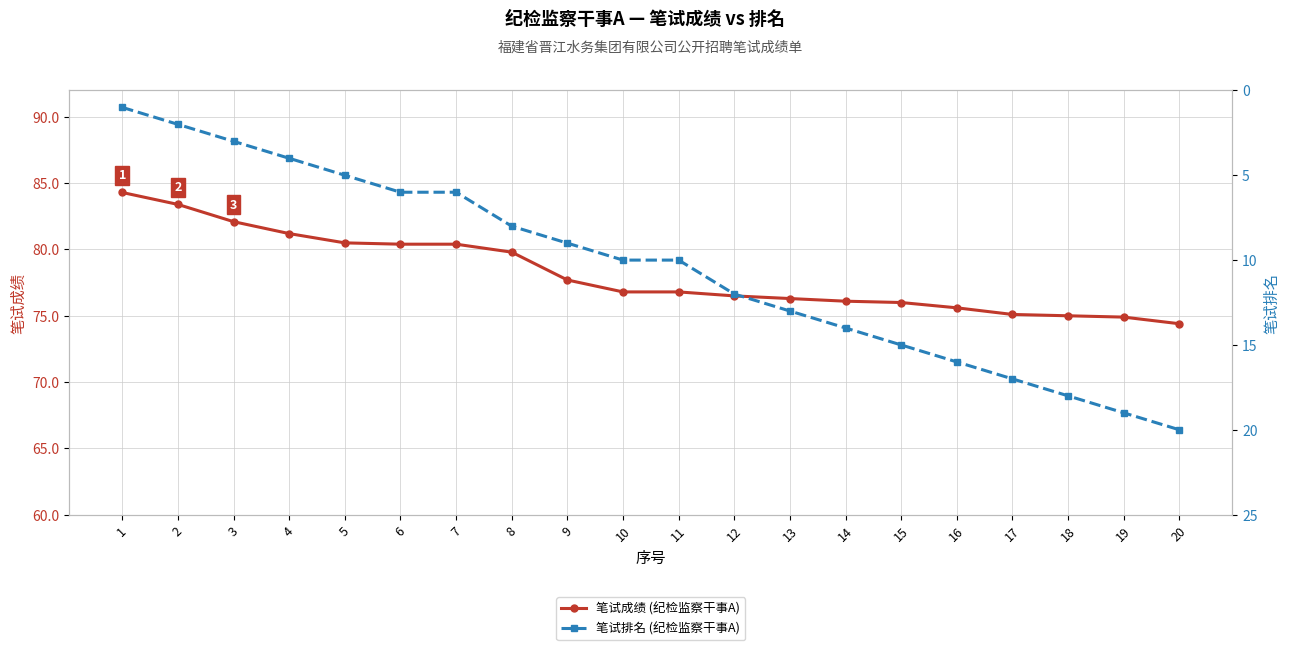

What is the spread (max minus min) of values at 17?

58.1